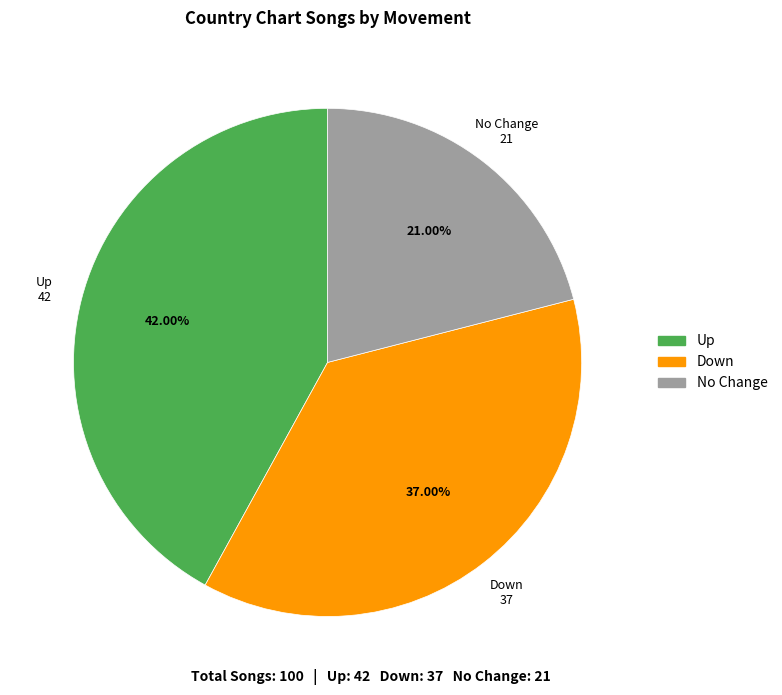

Is there any slice that represents more than half of the pie?

No